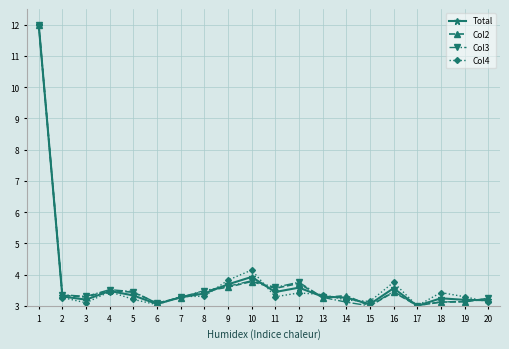

What is the lowest value of the Col2 series?

3.0